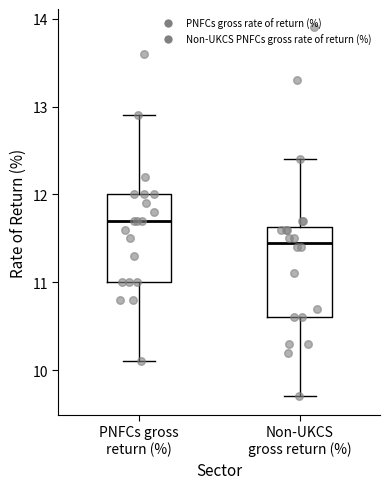

Where is the upper edge of the box for PNFCs gross return (%) on the y-axis? The values are not printed on the chart, so give them approximately, as read against the axis.

12.0